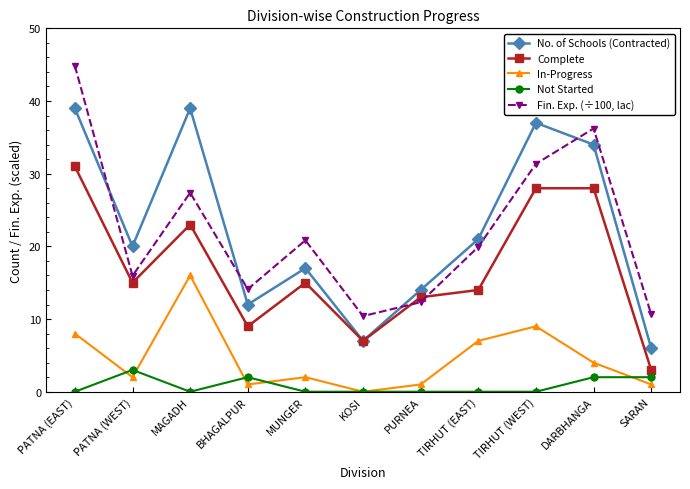

What is the difference between the second highest and second lowest values in the Complete series?

21.0